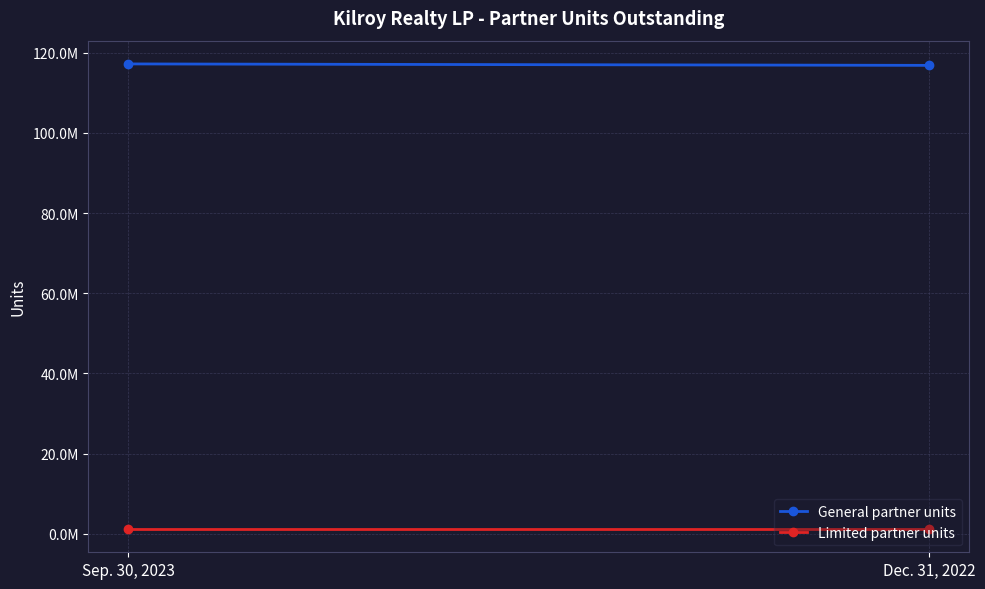

What is the approximate value of General partner units at Sep. 30, 2023, to the nearest 100?

117239600